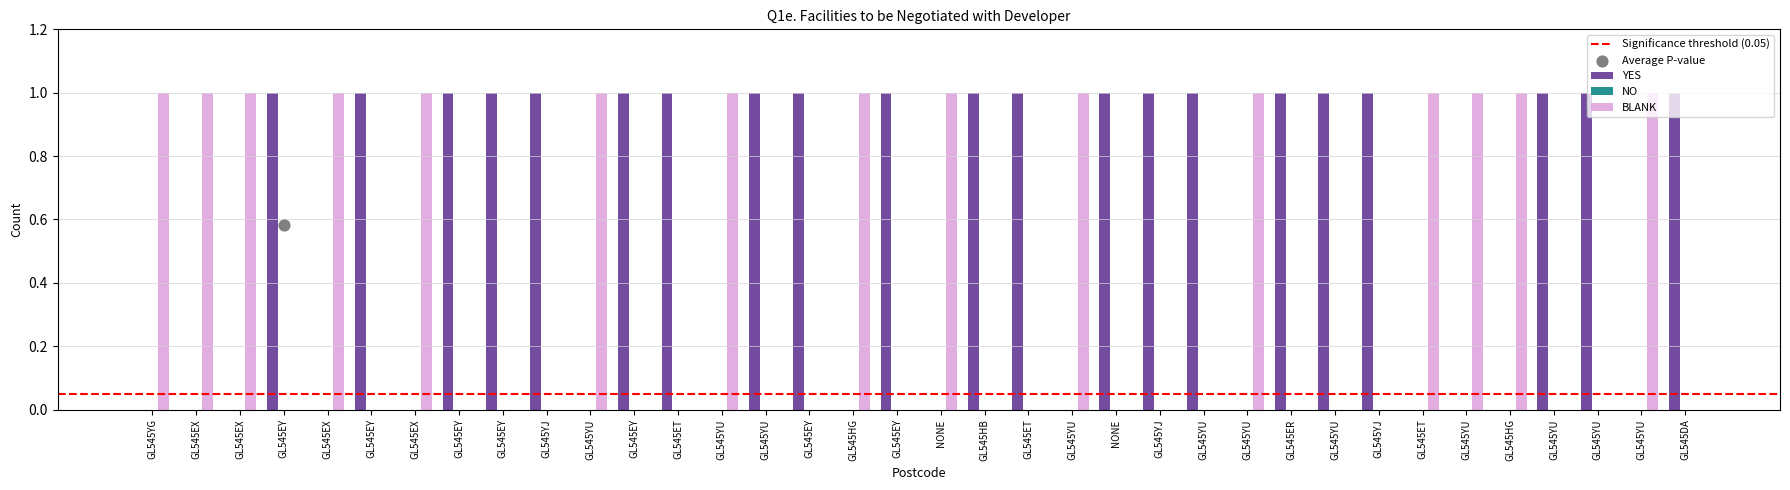

Which series reaches the maximum Y coordinate?

YES